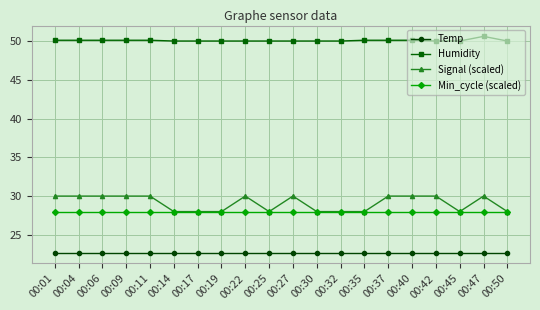

What is the smallest value displayed?

22.7